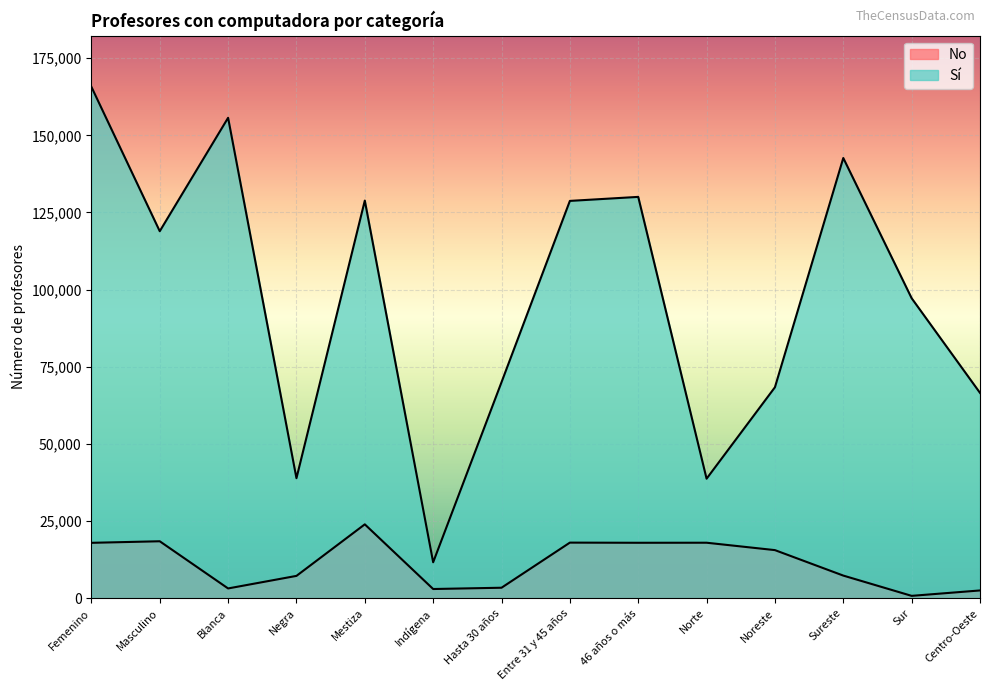

What is the value of the No point at the 4th from the left?

7224